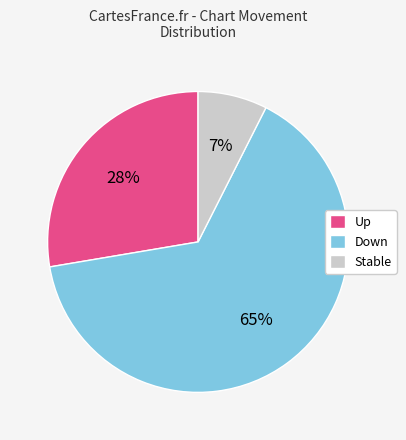

How many segments does this pie chart have?

3